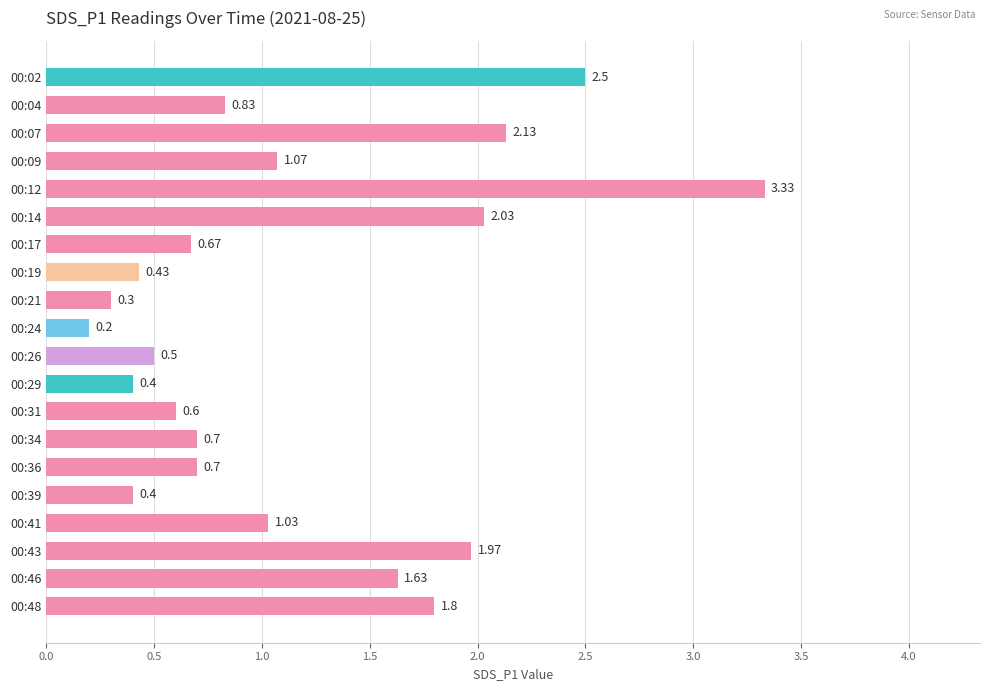

What is the sum of the values at 00:02 and 00:31?

3.1